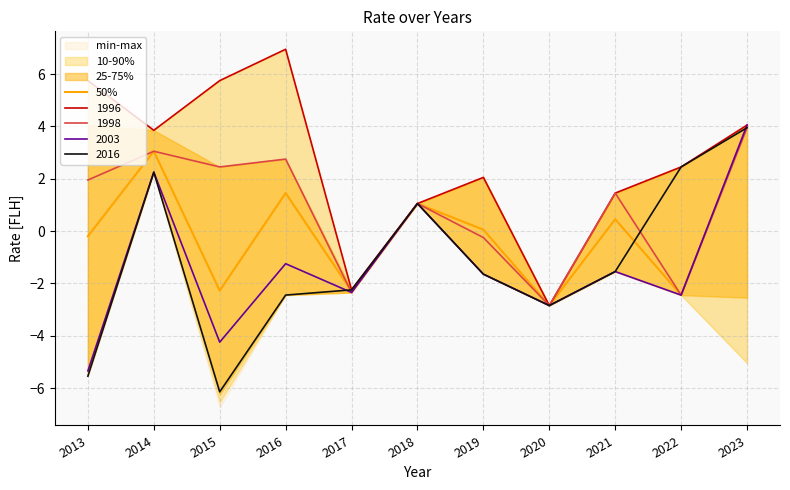

Reading left to right, transcribe all the data shown in this chart.

2013=-0.2	2014=3.1	2015=-2.3	2016=1.5	2017=-2.3	2018=1.1	2019=0.1	2020=-2.8	2021=0.5	2022=-2.4	2023=4.0